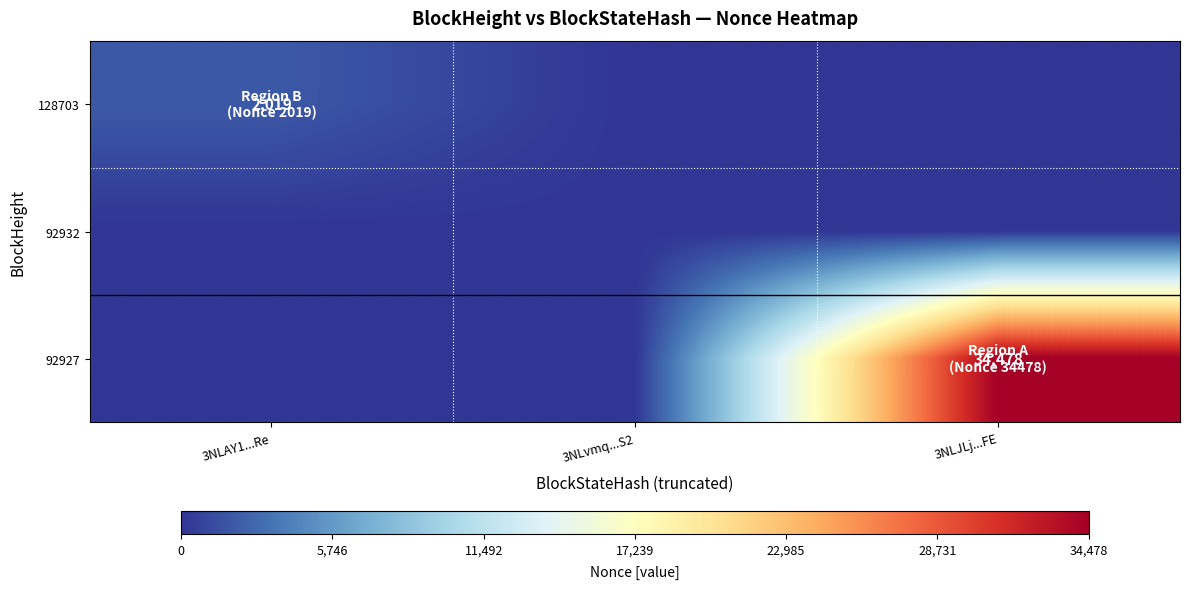

The value of 128703 at 3NLAY1...Re is 2019. True or false?

True